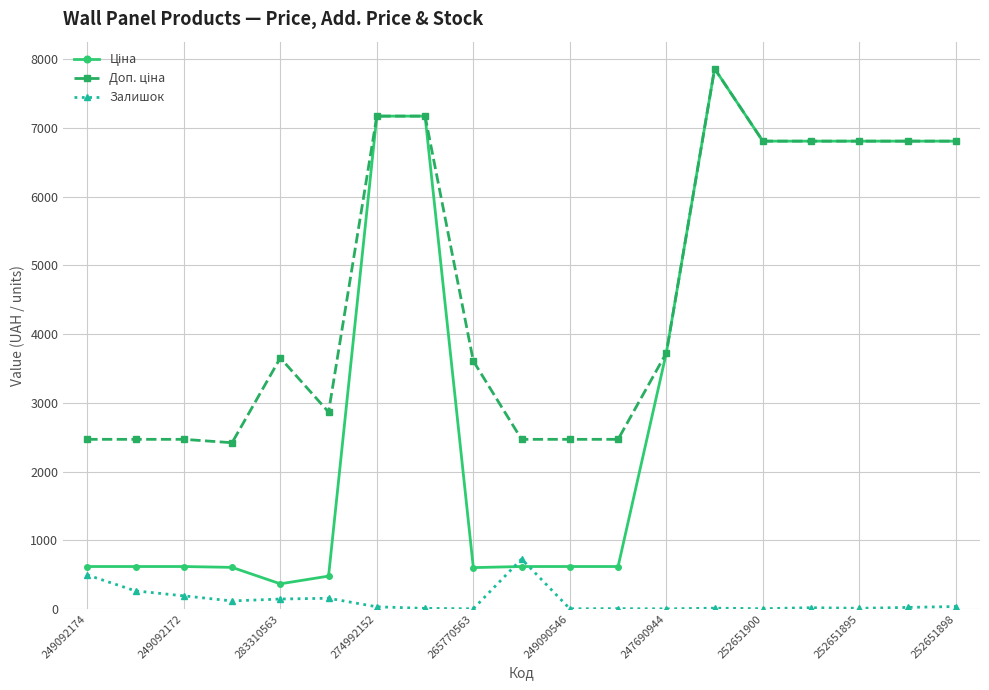

What is the maximum value shown in the chart?

7864.1